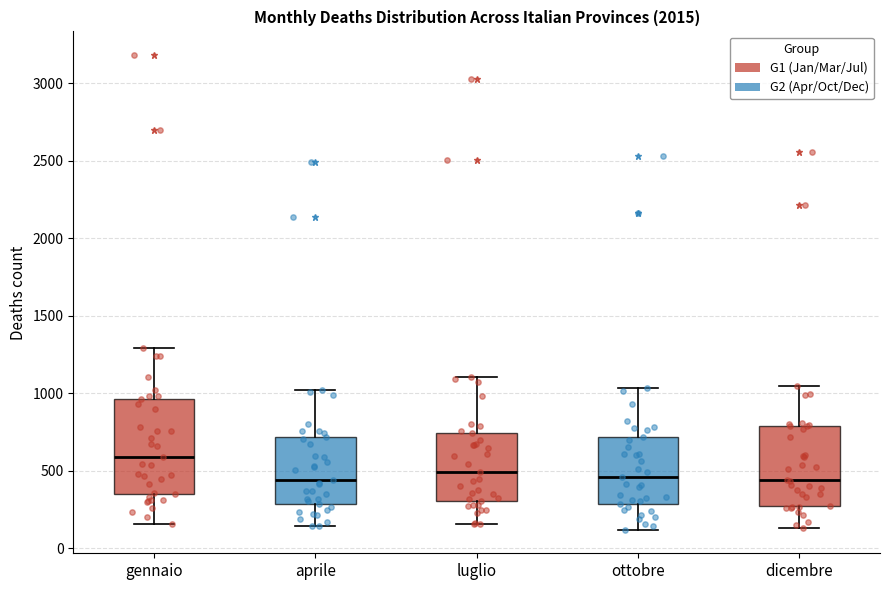

Where is the upper edge of the box for dicembre on the y-axis? The values are not printed on the chart, so give them approximately, as read against the axis.

800